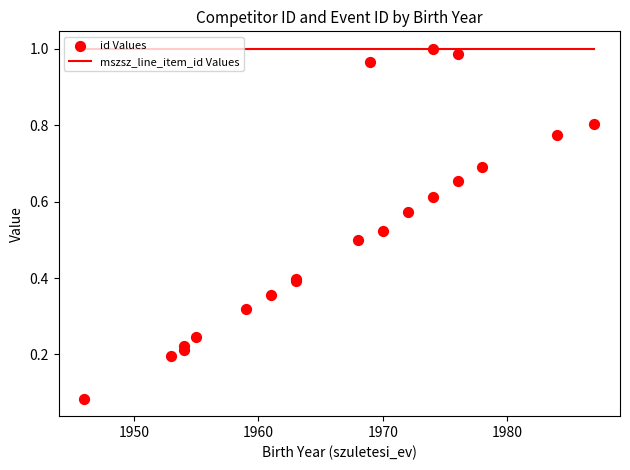

Which series contains the lowest Y value?

id Values